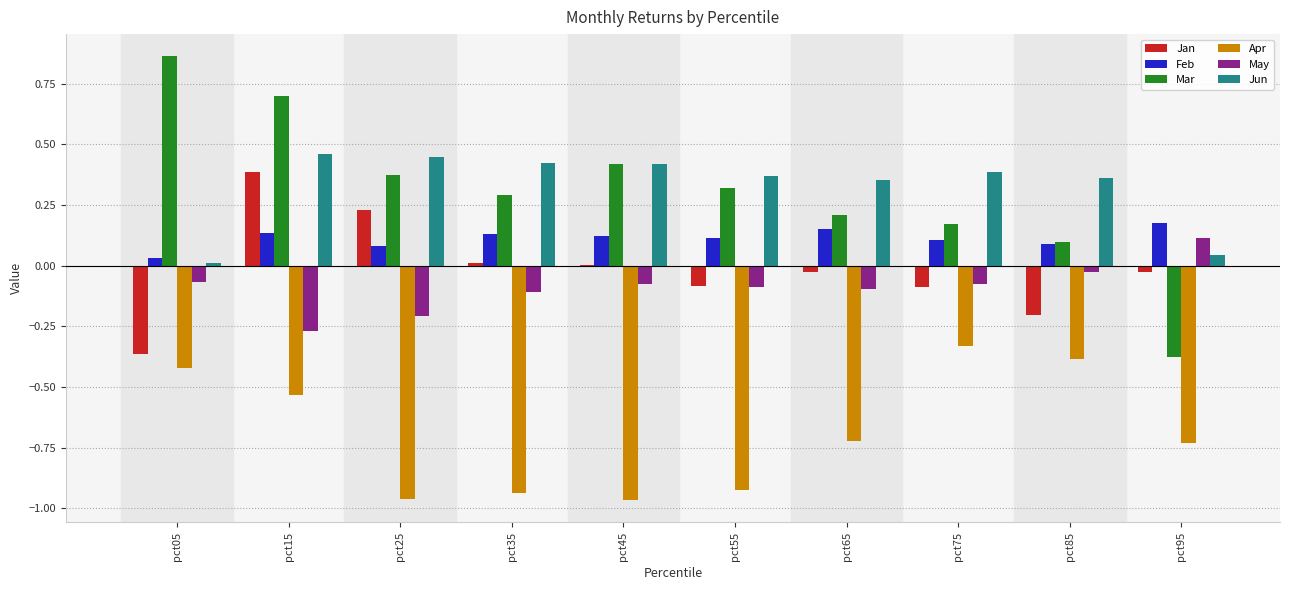

True or false: May has a value of -0.1 at pct75.

True